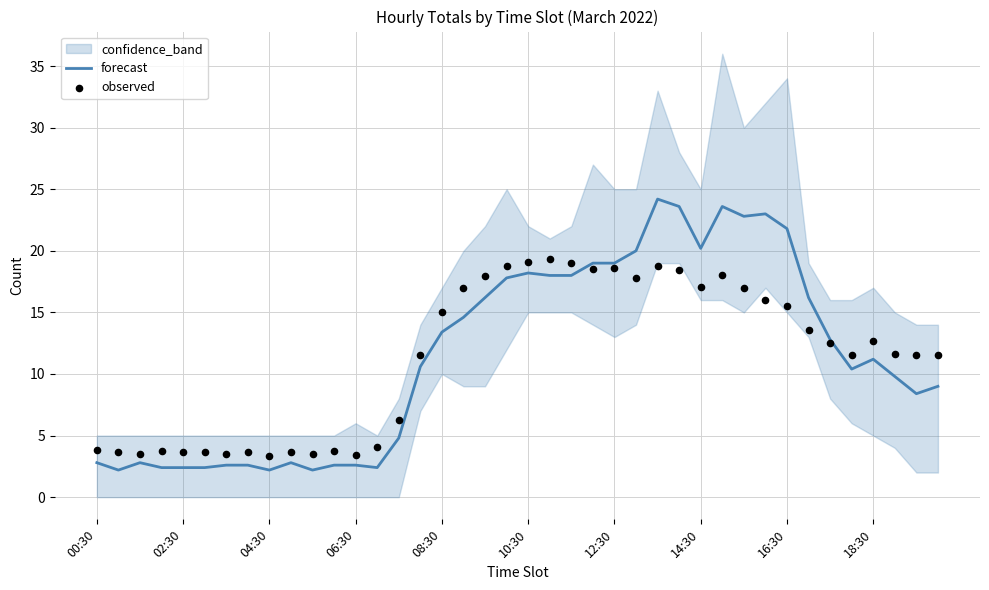

Is the value of observed at 29 greater than the value of forecast at 18?

Yes